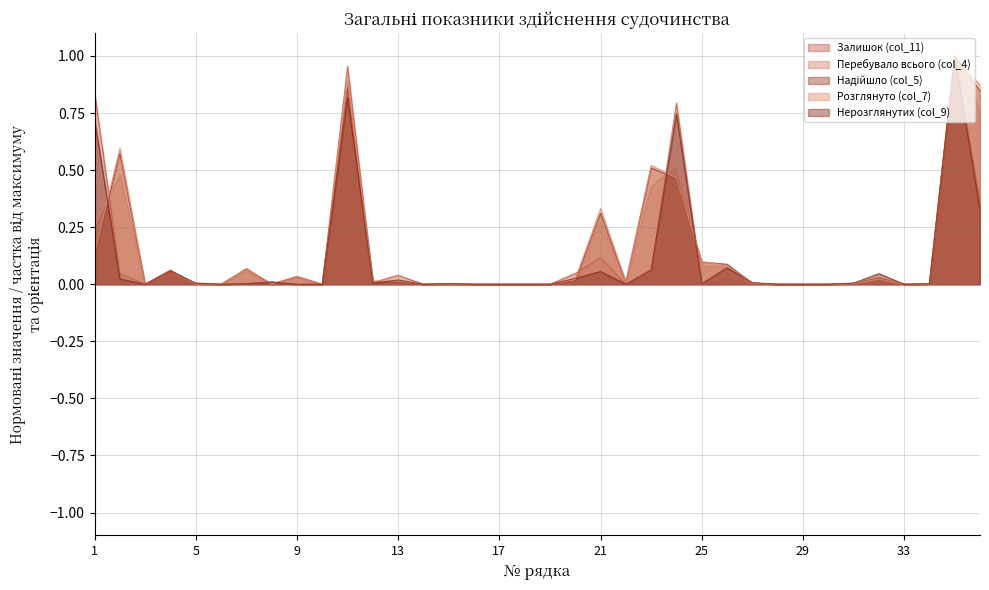

Rank the series by their maximum value, from lowest to highest.

Залишок (col_11), Перебувало всього (col_4), Надійшло (col_5), Розглянуто (col_7), Нерозглянутих (col_9)